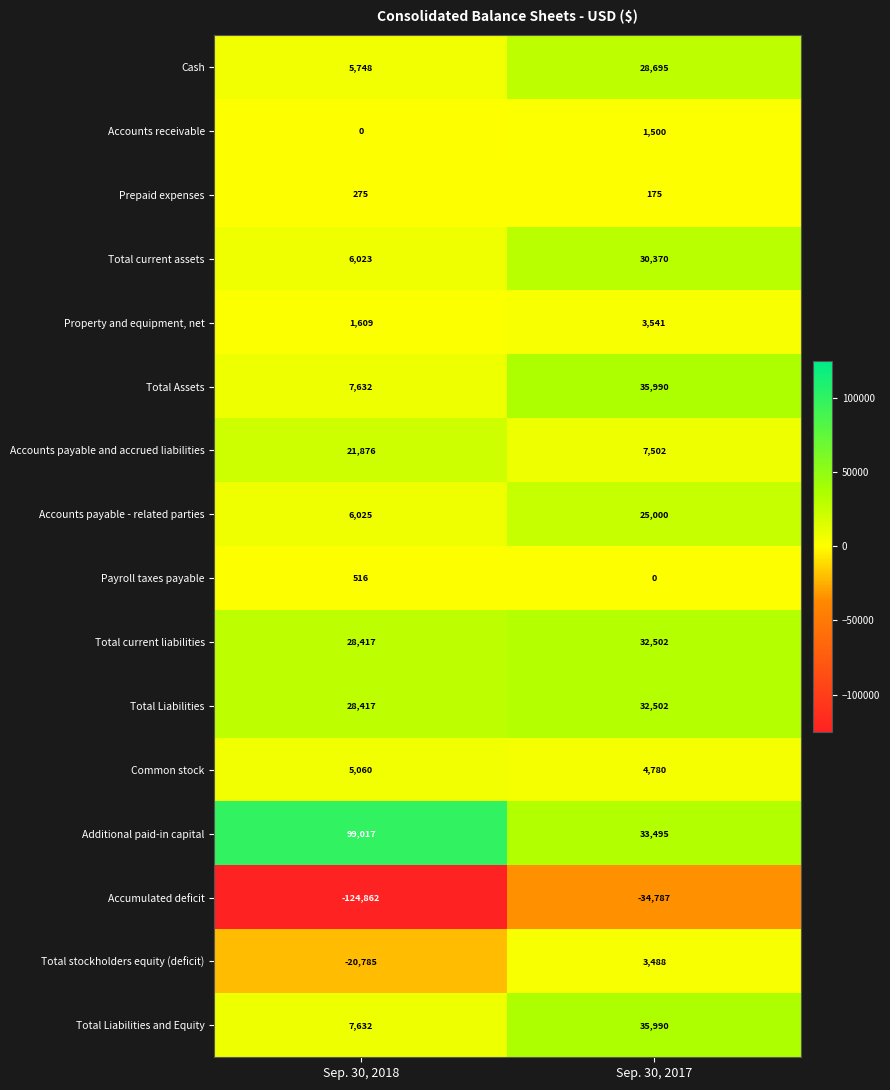

Is the value of Accounts payable - related parties at Sep. 30, 2017 greater than the value of Accounts payable and accrued liabilities at Sep. 30, 2017?

Yes